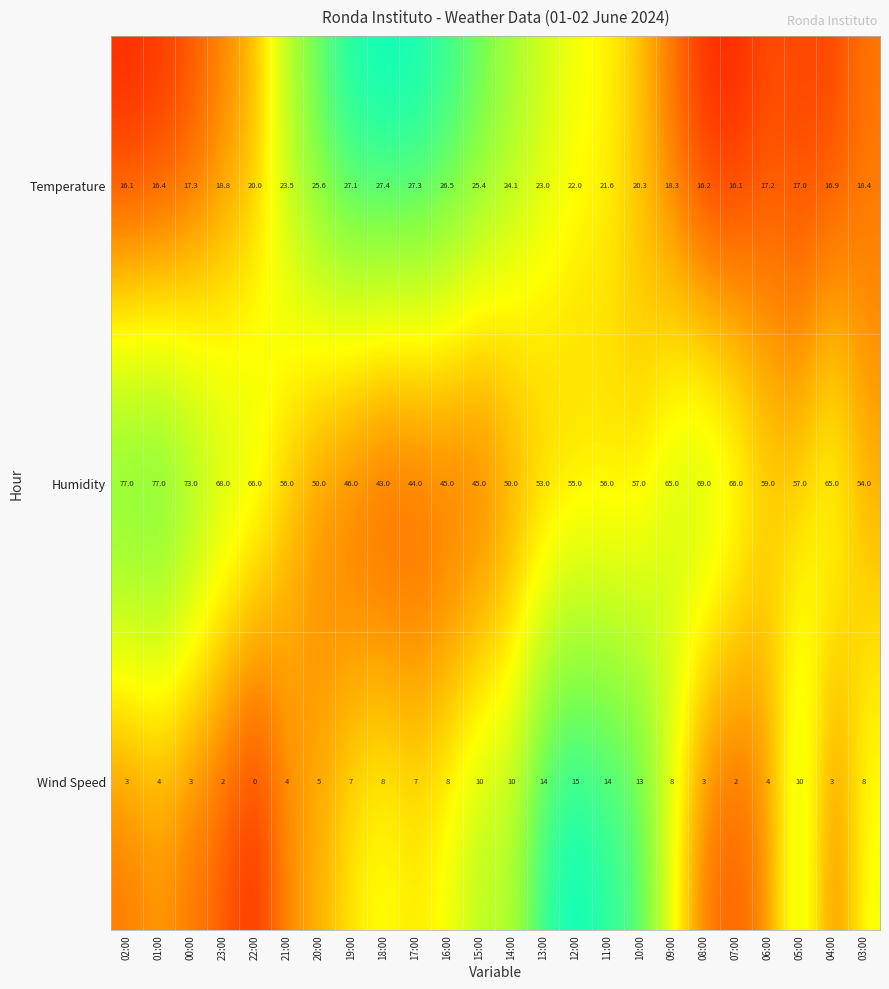

At how many categories does at least one series exceed 17?

24